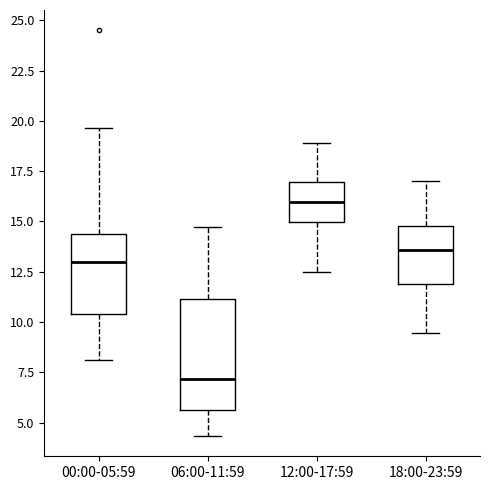

Where is the lower edge of the box for 06:00-11:59 on the y-axis? The values are not printed on the chart, so give them approximately, as read against the axis.

5.5